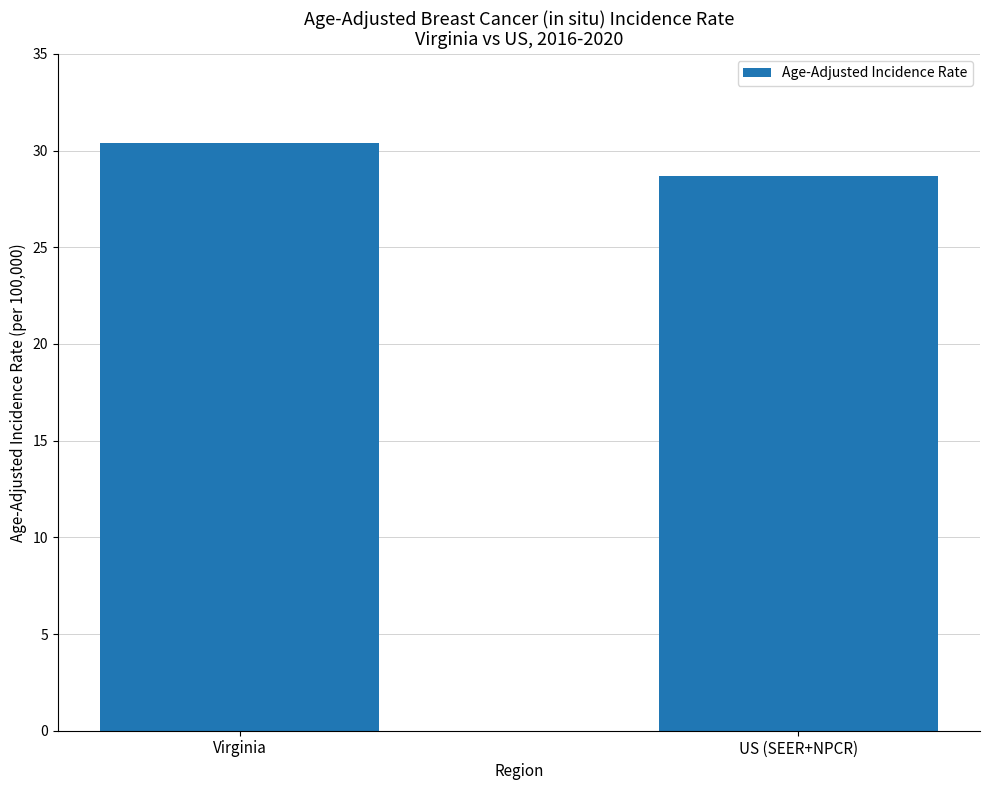

What is the label of the 1st bar from the right?

US (SEER+NPCR)